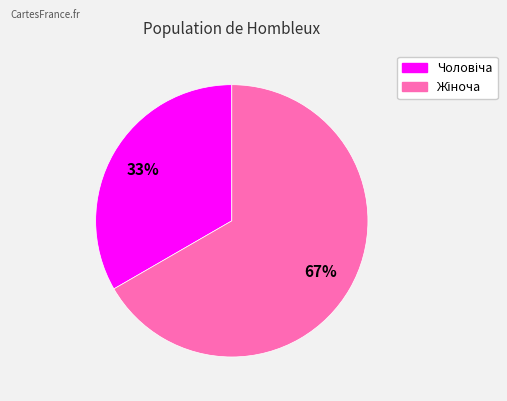

Is there any slice that represents more than half of the pie?

Yes